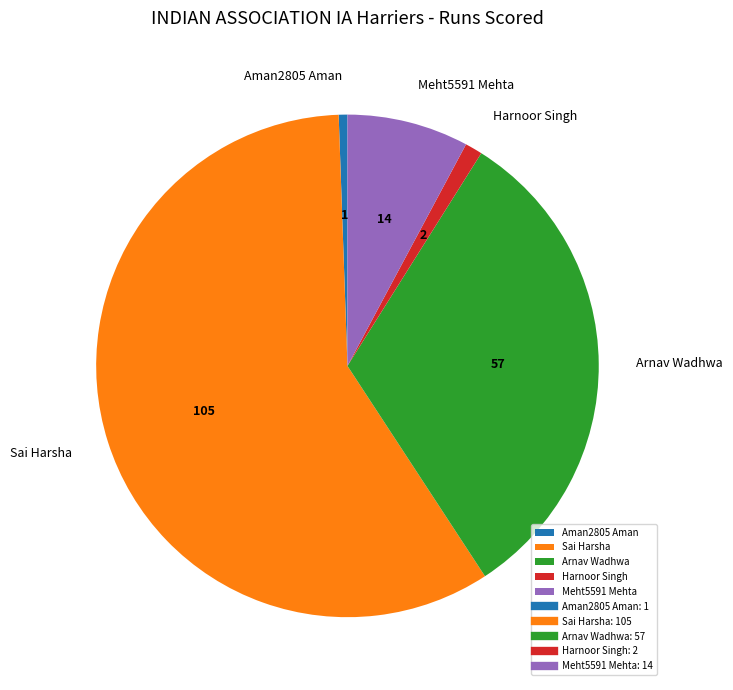

Count the number of slices in the pie.

5